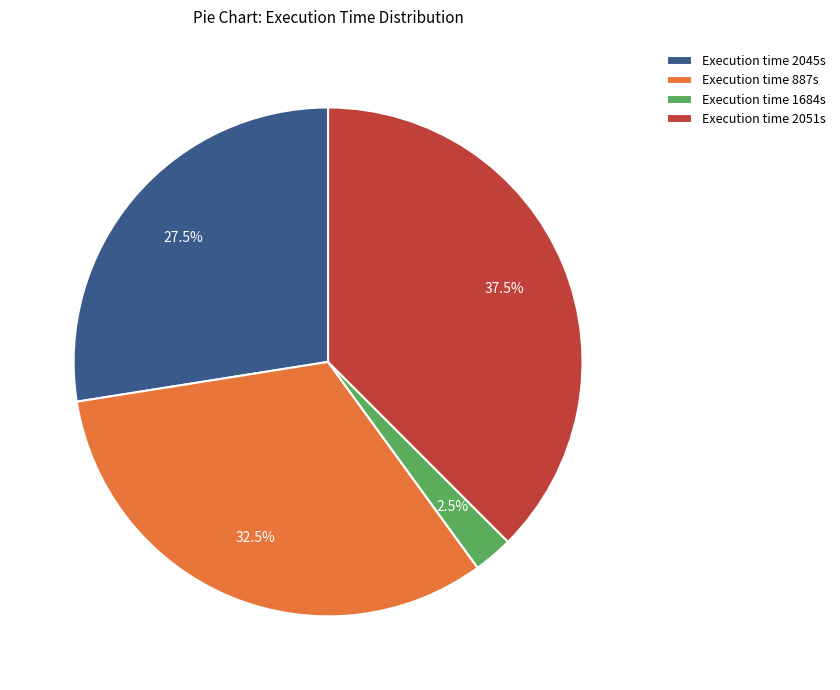

Rank the categories by value from lowest to highest.

Execution time 1684s, Execution time 2045s, Execution time 887s, Execution time 2051s